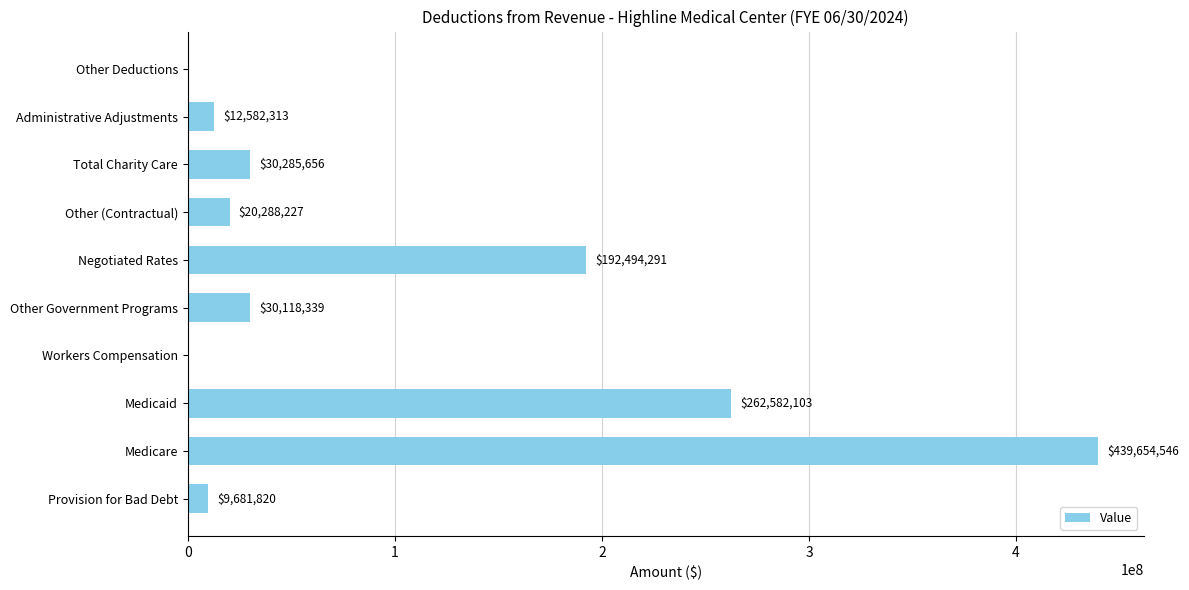

At which label is the value closest to 219827273?

Negotiated Rates